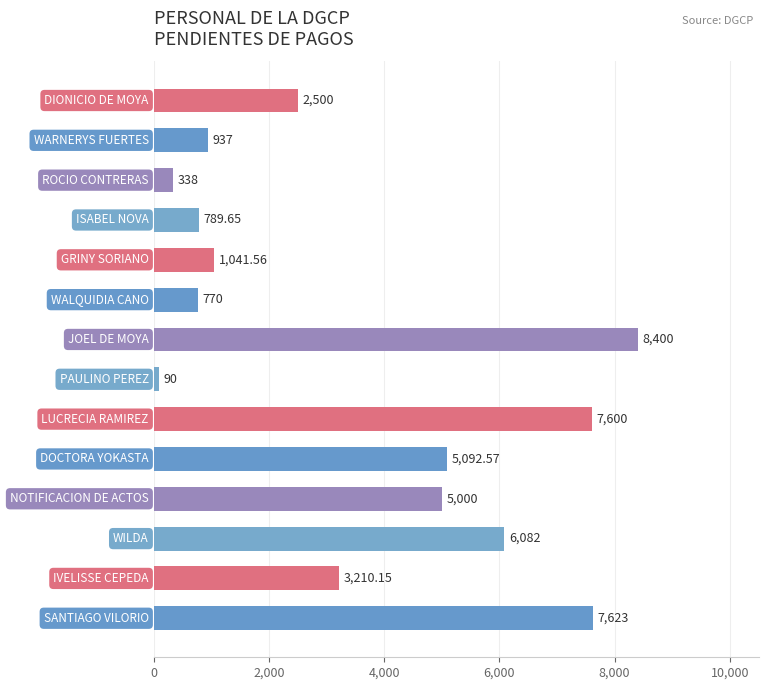

What is the difference between the maximum and second lowest values?

8062.0